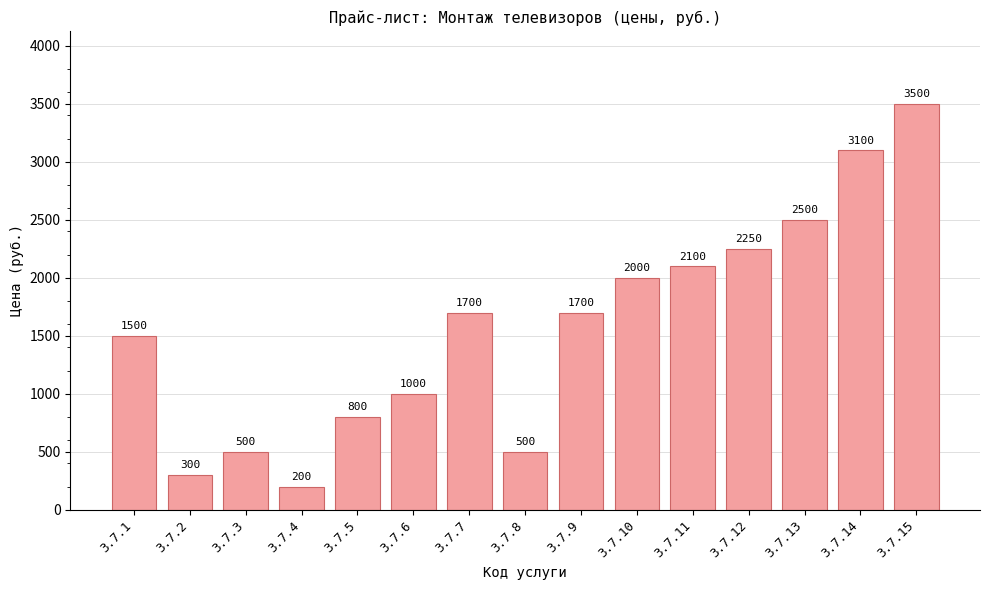

What is the approximate value at 3.7.3, to the nearest 50?

500